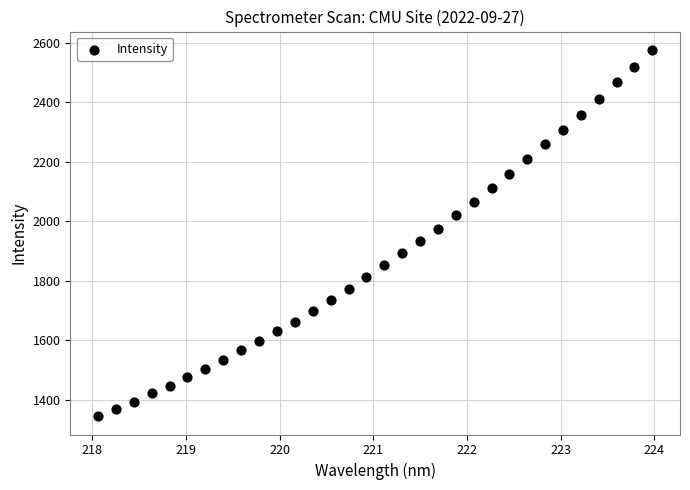

What is the range of X values (max minus min)?

5.9